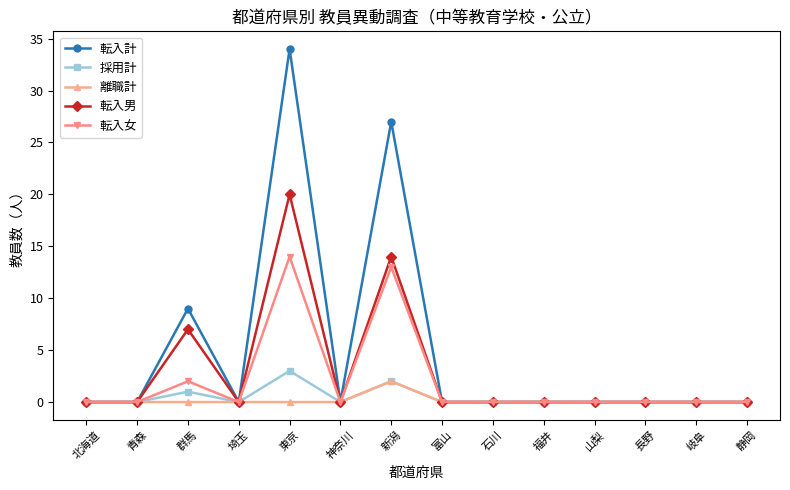

Count the number of categories in the chart.

14